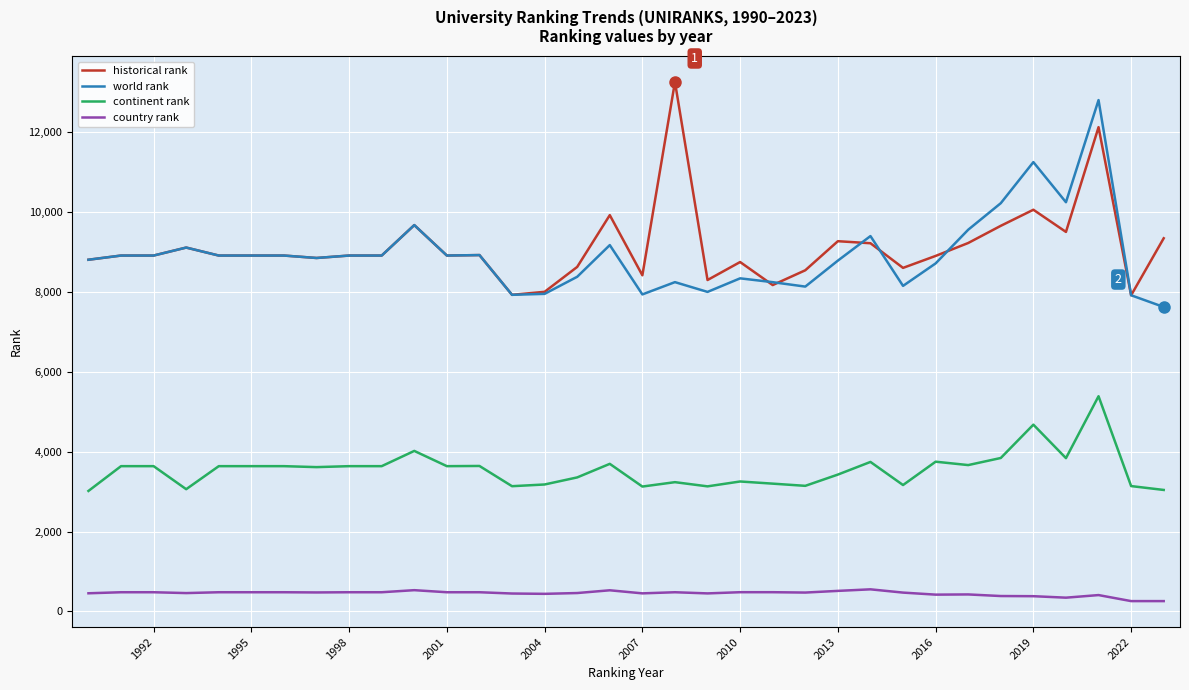

What is the greatest value displayed?

13265.0